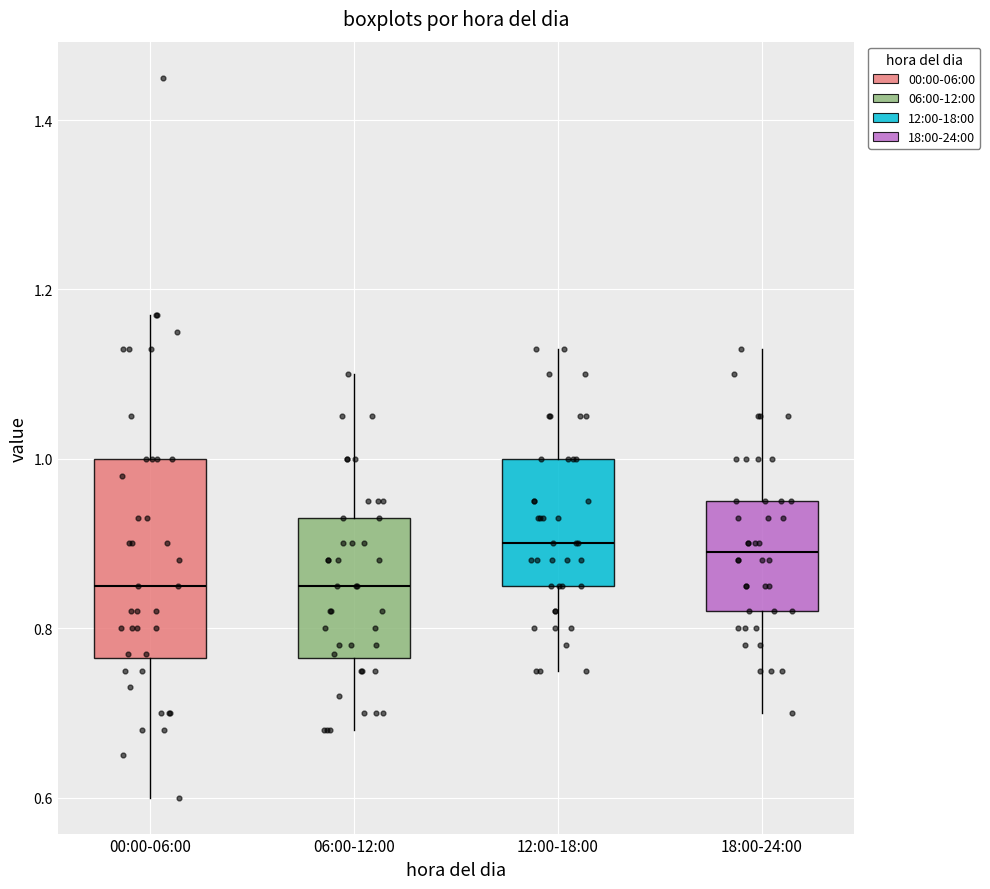

Reading left to right, read every box against the y-axis: the position of its median line, the range the box covers, and the ends of its whiskers. The values are not printed on the chart, so give them approximately, as read against the axis.

00:00-06:00: median 0.86, box 0.76 to 1.00, whiskers 0.60 to 1.18
06:00-12:00: median 0.86, box 0.76 to 0.94, whiskers 0.68 to 1.10
12:00-18:00: median 0.90, box 0.86 to 1.00, whiskers 0.76 to 1.14
18:00-24:00: median 0.90, box 0.82 to 0.96, whiskers 0.70 to 1.14